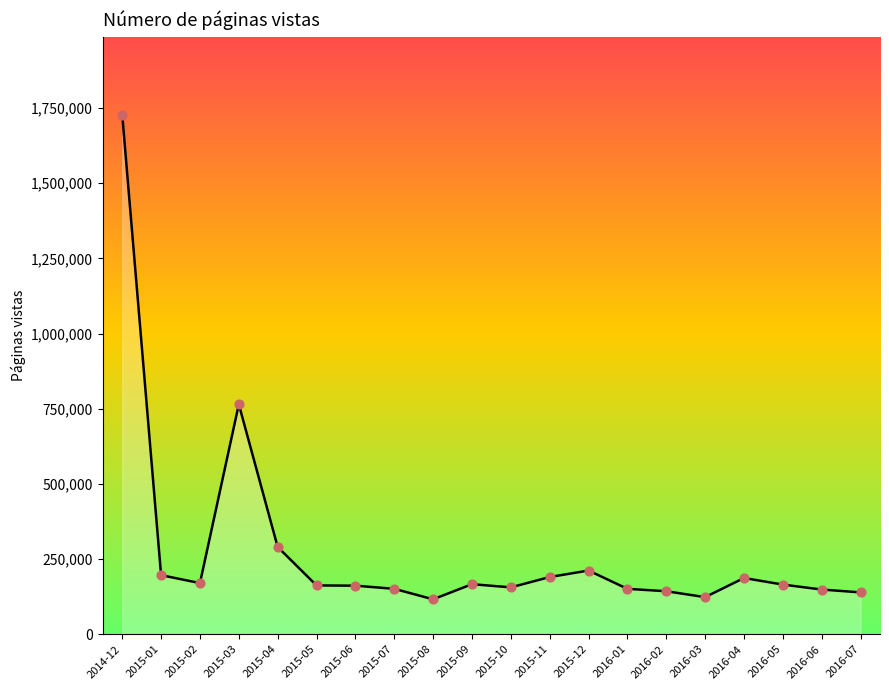

What is the ratio of the value at 2016-05 to the value at 2016-07?

1.2